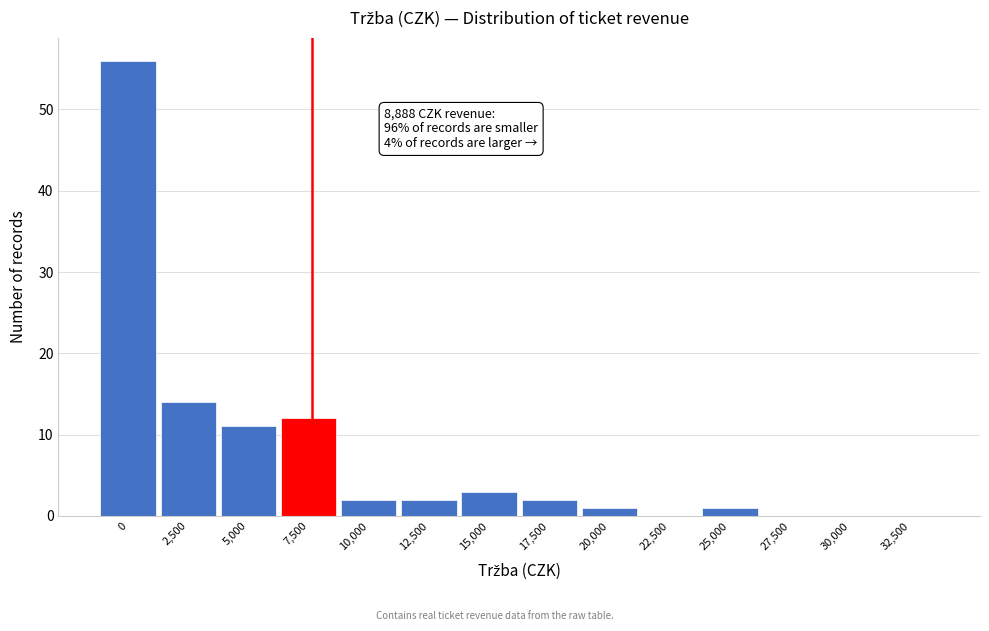

Reading right to left, list all the values displayed in this chart.

32,500=0	30,000=0	27,500=0	25,000=1	22,500=0	20,000=1	17,500=2	15,000=3	12,500=2	10,000=2	7,500=12	5,000=11	2,500=14	0=56